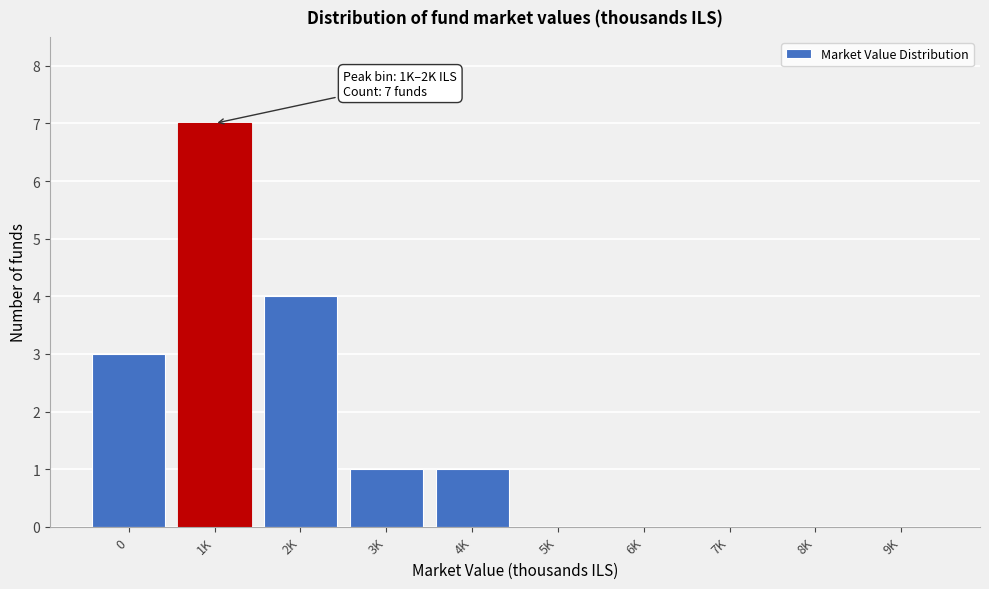

Reading left to right, what are all the values shown in this chart?

0=3	1K=7	2K=4	3K=1	4K=1	5K=0	6K=0	7K=0	8K=0	9K=0